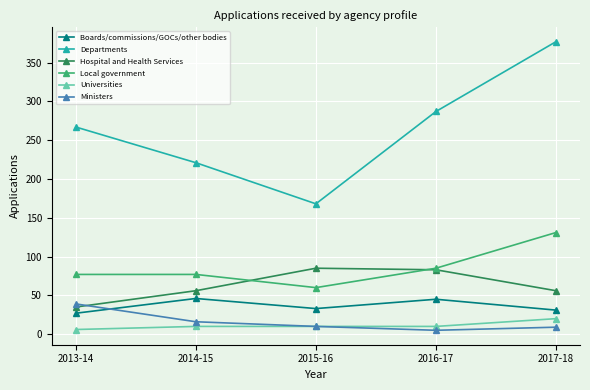

What is the total value across all series at 2017-18?

624